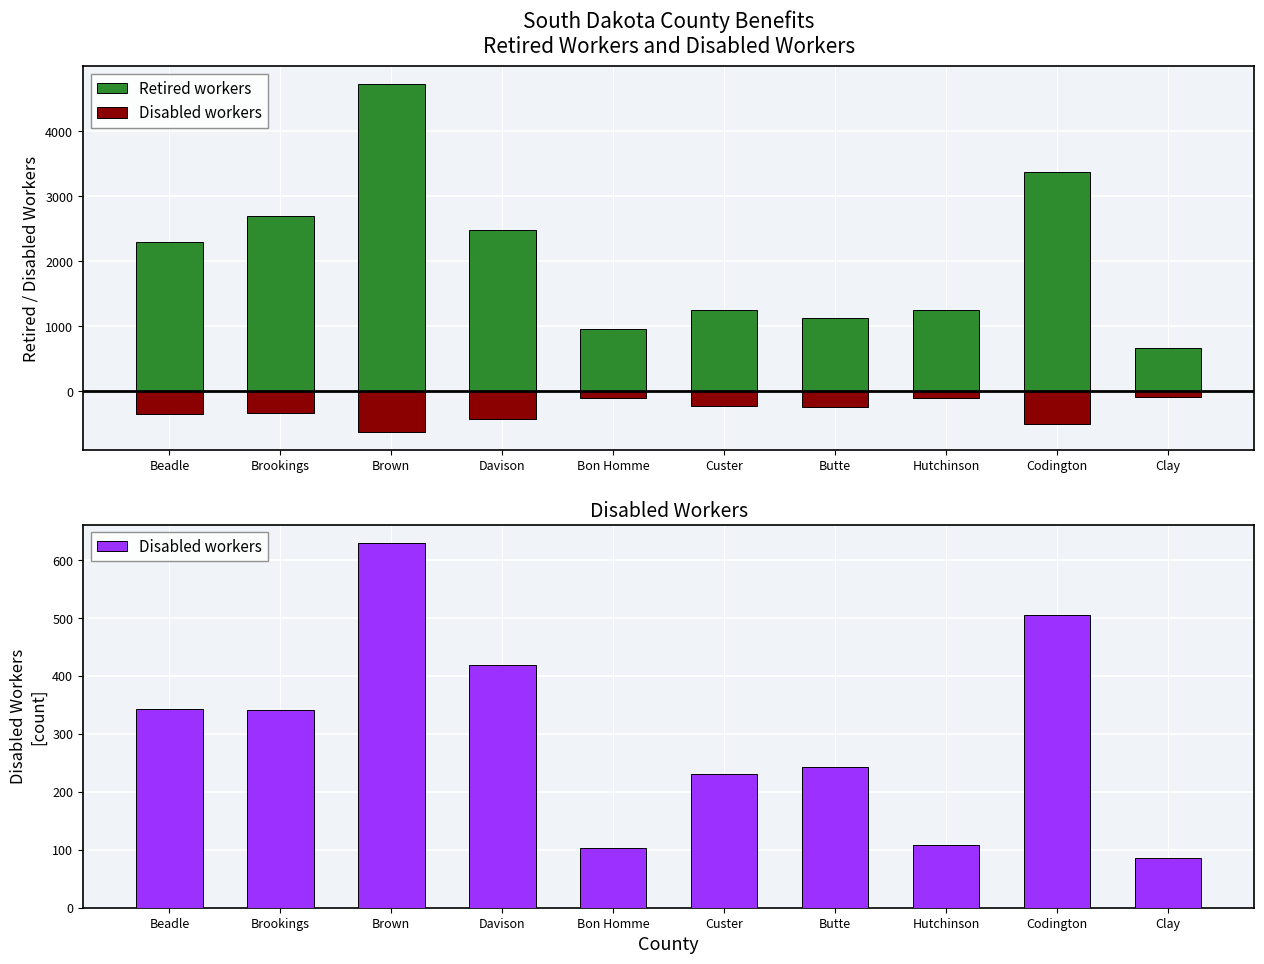

What is the difference between the maximum and minimum values in the Disabled workers series?

544